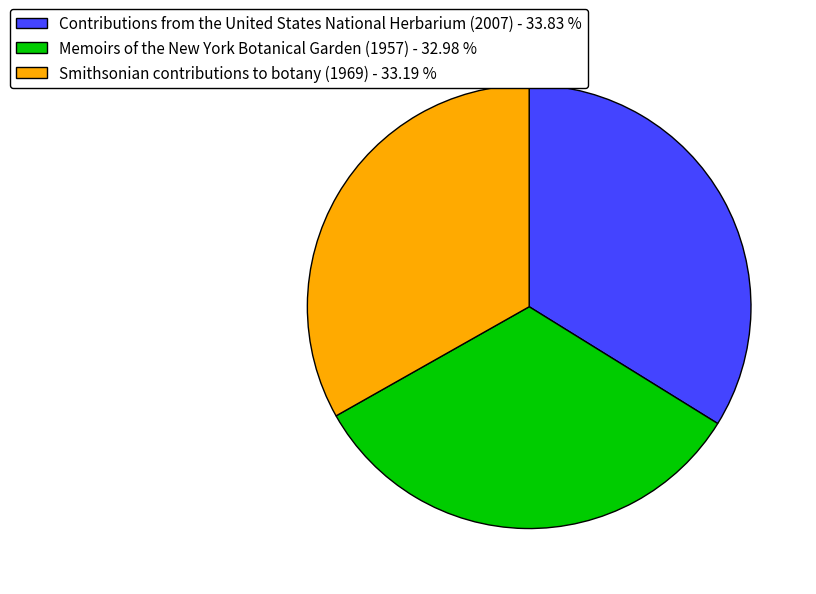

How many slices are in this pie chart?

3